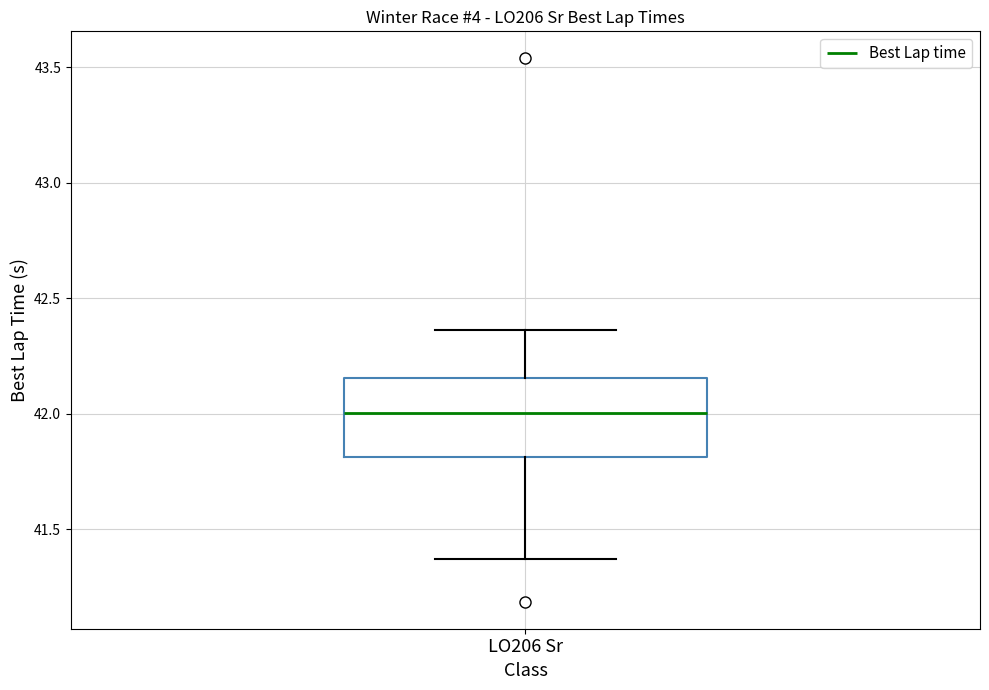

Transcribe this box plot: give where the median line is, the range the box spans, and where the two whiskers end, as read against the y-axis. The values are not printed on the chart, so give them approximately, as read against the axis.

median 42.00, box 41.80 to 42.15, whiskers 41.35 to 42.35